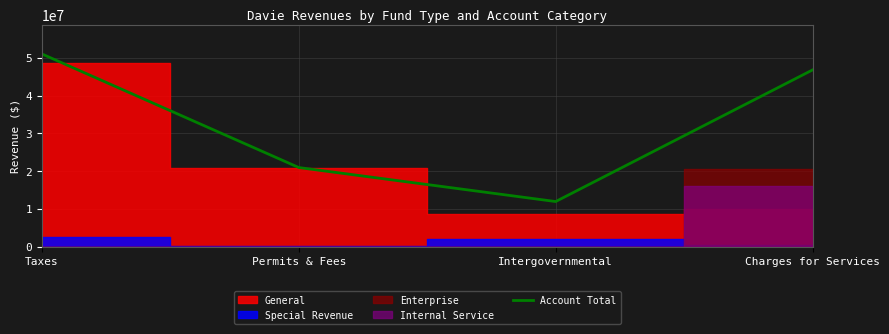

Is it true that the value at Intergovernmental is 11946871?

True